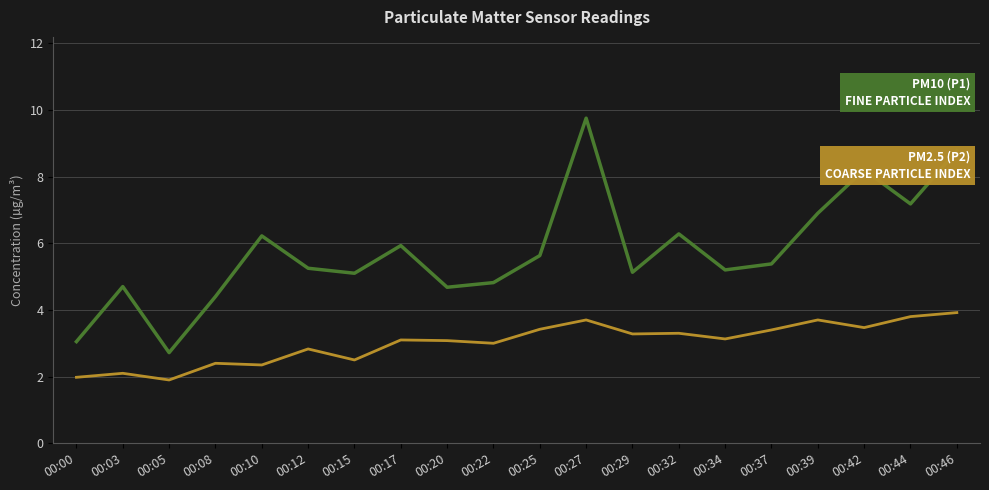

Does the chart have visible grid lines?

Yes